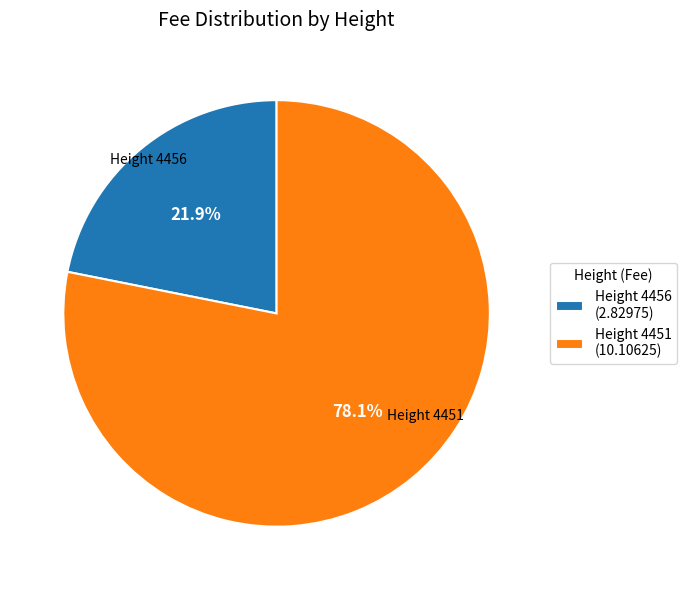

What is the majority slice?

Height 4451 (10.10625)